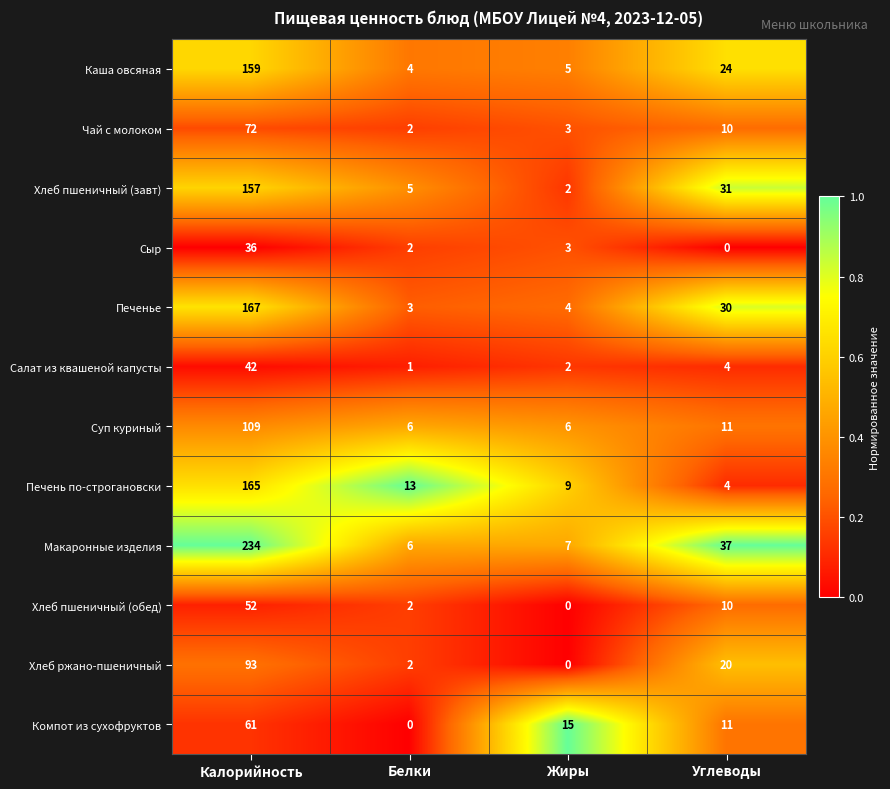

Rank the series by their maximum value, from lowest to highest.

Сыр, Салат из квашеной капусты, Хлеб пшеничный (обед), Компот из сухофруктов, Чай с молоком, Хлеб ржано-пшеничный, Суп куриный, Хлеб пшеничный (завт), Каша овсяная, Печень по-строгановски, Печенье, Макаронные изделия